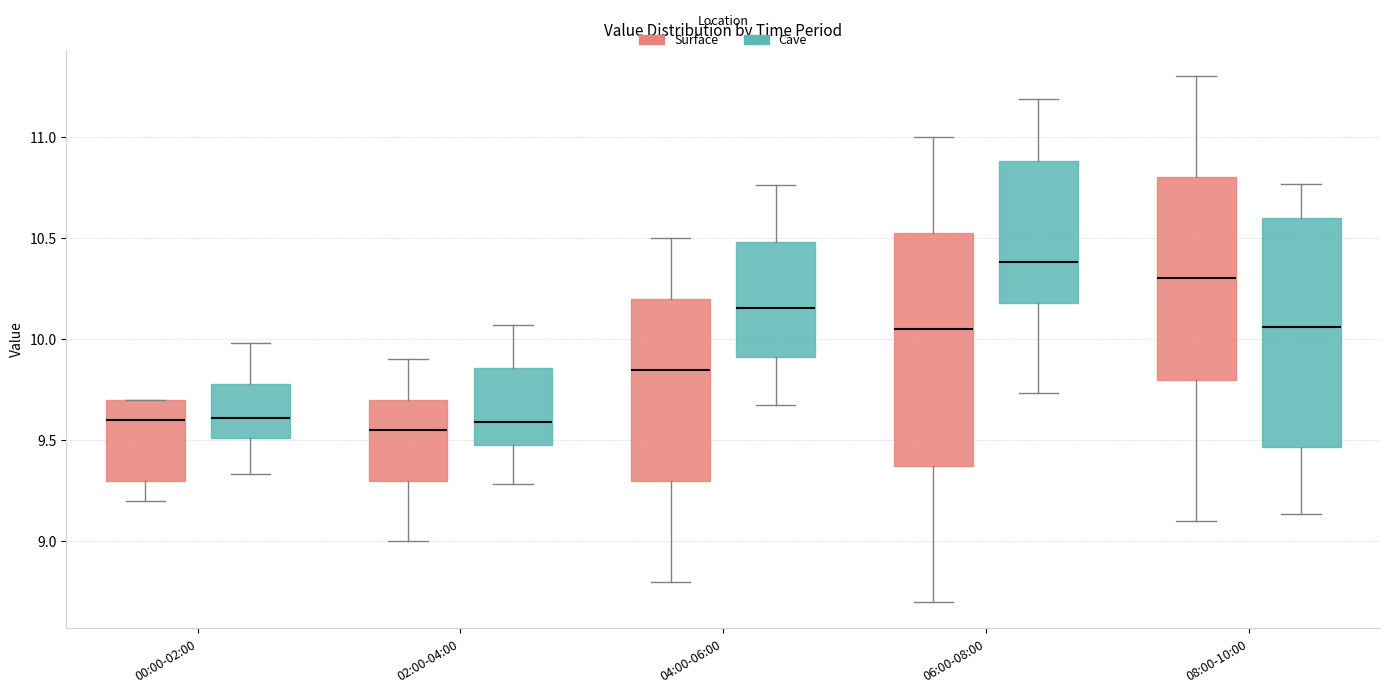

Reading left to right, transcribe this box plot: for each box, give where its median line is, the range the box spans, and where its two whiskers end, as read against the y-axis. The values are not printed on the chart, so give them approximately, as read against the axis.

00:00-02:00 (Surface): median 9.60, box 9.30 to 9.70, whiskers 9.20 to 9.70
00:00-02:00 (Cave): median 9.60, box 9.50 to 9.80, whiskers 9.35 to 10.00
02:00-04:00 (Surface): median 9.55, box 9.30 to 9.70, whiskers 9.00 to 9.90
02:00-04:00 (Cave): median 9.60, box 9.50 to 9.85, whiskers 9.30 to 10.05
04:00-06:00 (Surface): median 9.85, box 9.30 to 10.20, whiskers 8.80 to 10.50
04:00-06:00 (Cave): median 10.15, box 9.90 to 10.50, whiskers 9.65 to 10.75
06:00-08:00 (Surface): median 10.05, box 9.40 to 10.55, whiskers 8.70 to 11.00
06:00-08:00 (Cave): median 10.40, box 10.20 to 10.90, whiskers 9.75 to 11.20
08:00-10:00 (Surface): median 10.30, box 9.80 to 10.80, whiskers 9.10 to 11.30
08:00-10:00 (Cave): median 10.05, box 9.45 to 10.60, whiskers 9.15 to 10.75